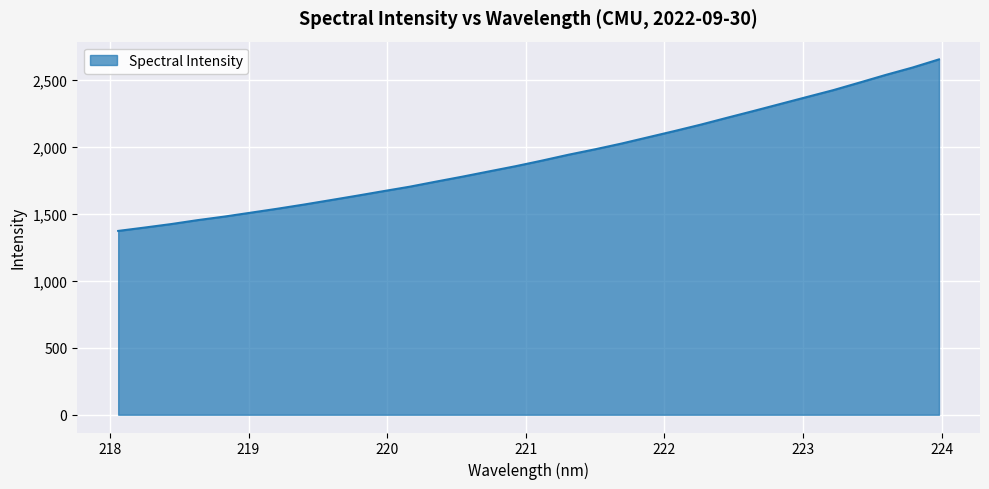

Does the chart display data point markers on the line(s)?

No